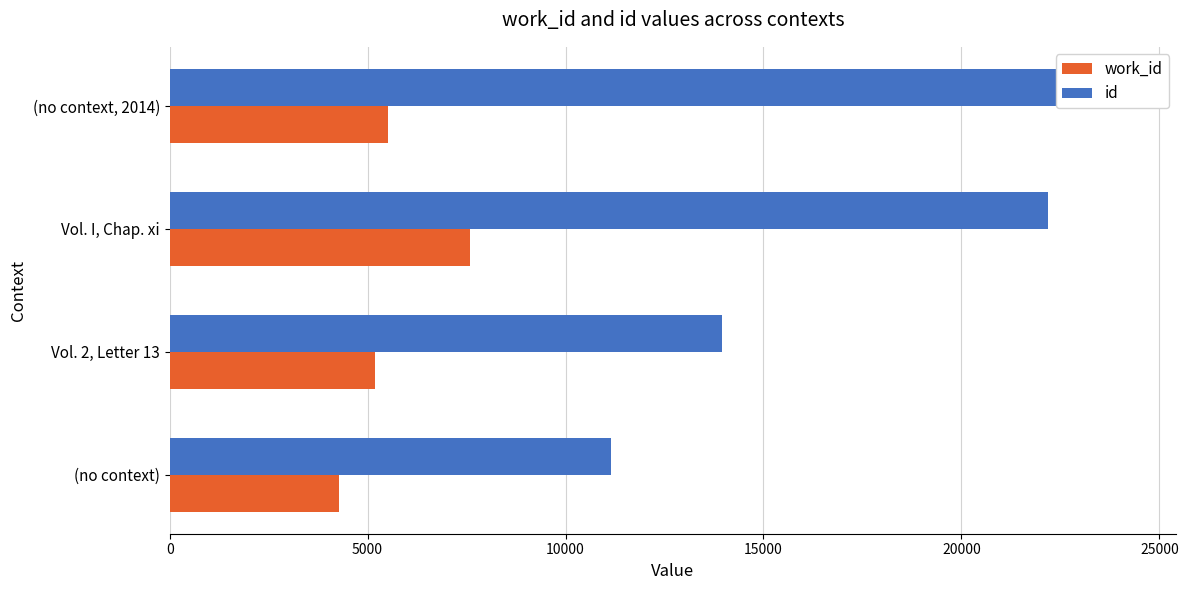

The id series shows 24217 at (no context, 2014). True or false?

True